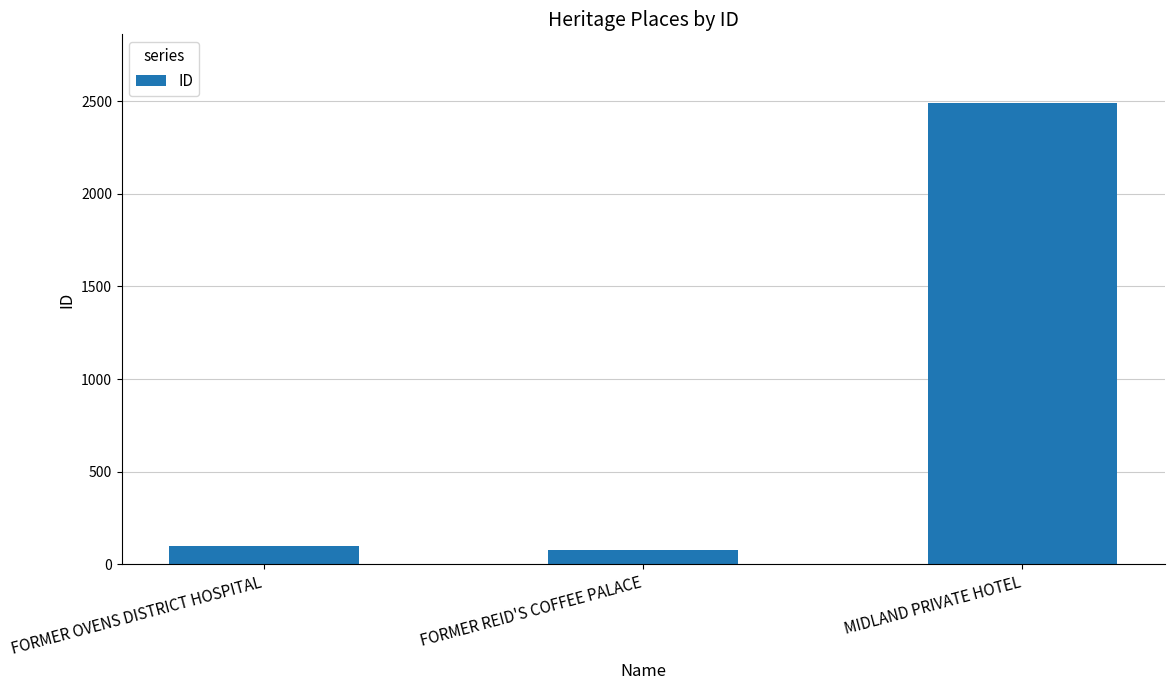

What is the label of the 2nd bar from the left?

FORMER REID'S COFFEE PALACE